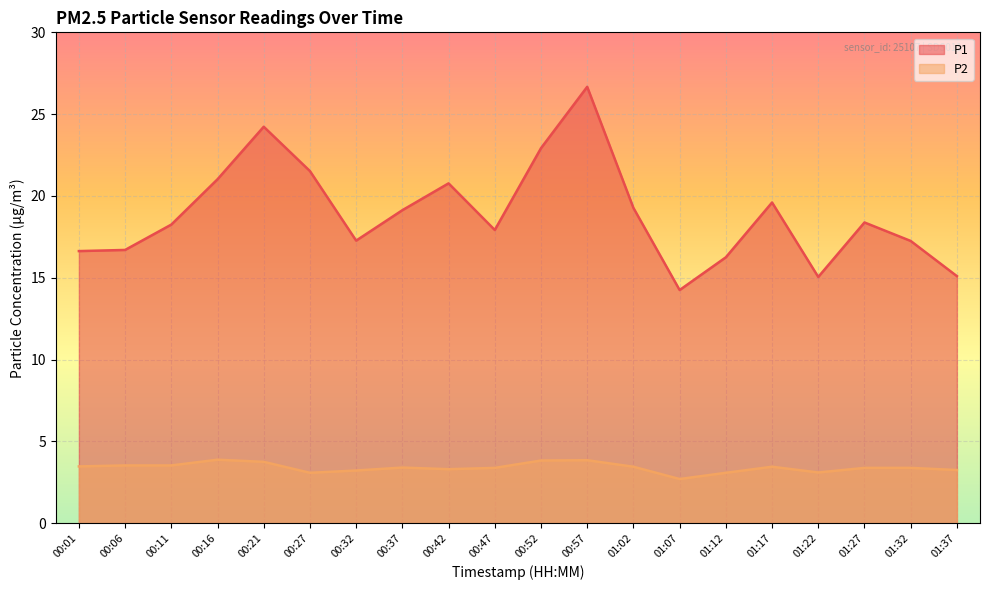

At how many categories does at least one series exceed 16?

17